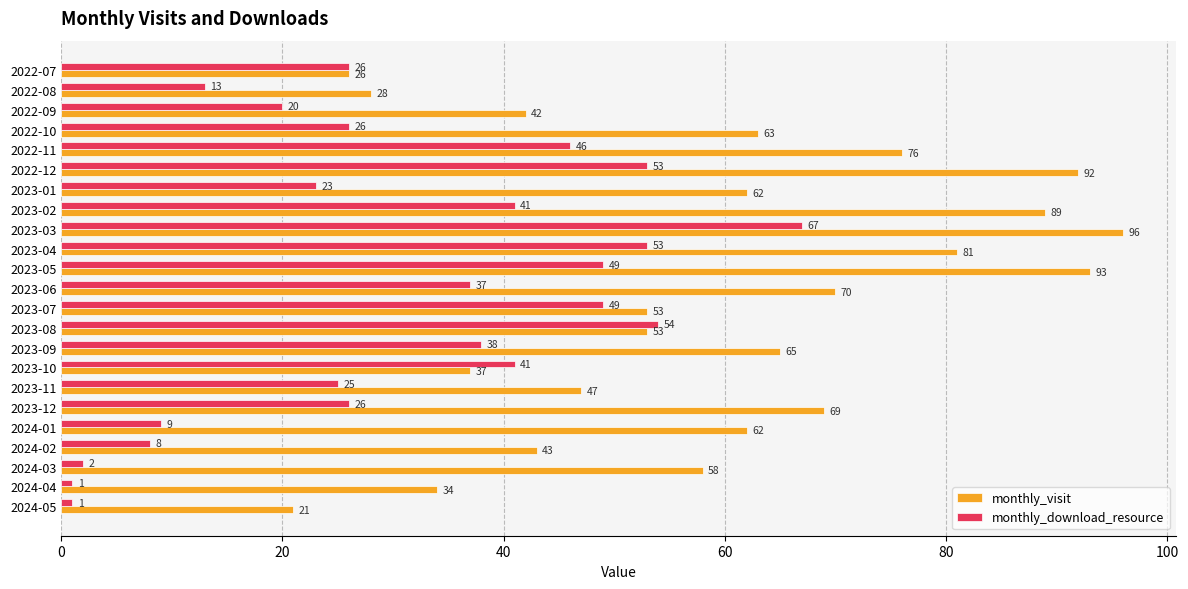

What are all the series names shown in the legend?

monthly_visit, monthly_download_resource